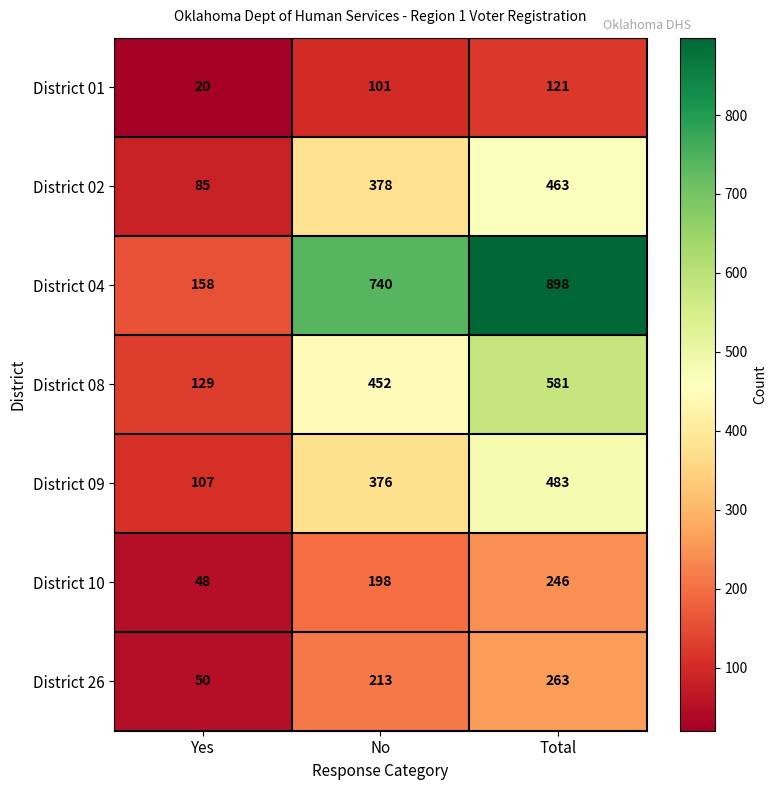

At how many categories does at least one series exceed 565?

2